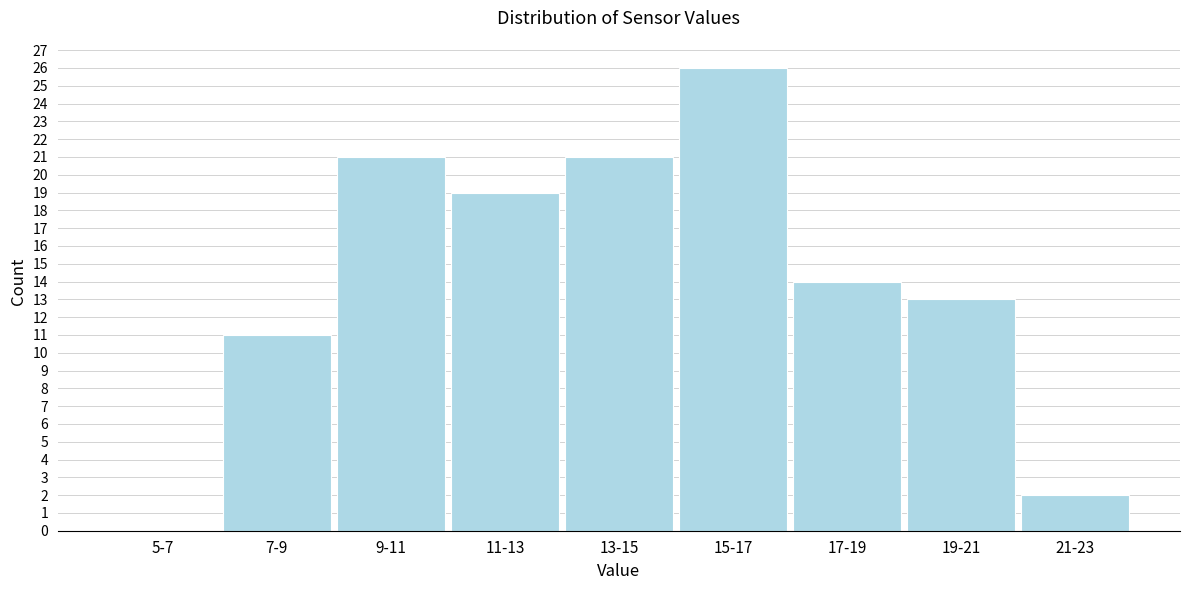

Reading right to left, extract all data points from this chart.

21-23=2	19-21=13	17-19=14	15-17=26	13-15=21	11-13=19	9-11=21	7-9=11	5-7=0